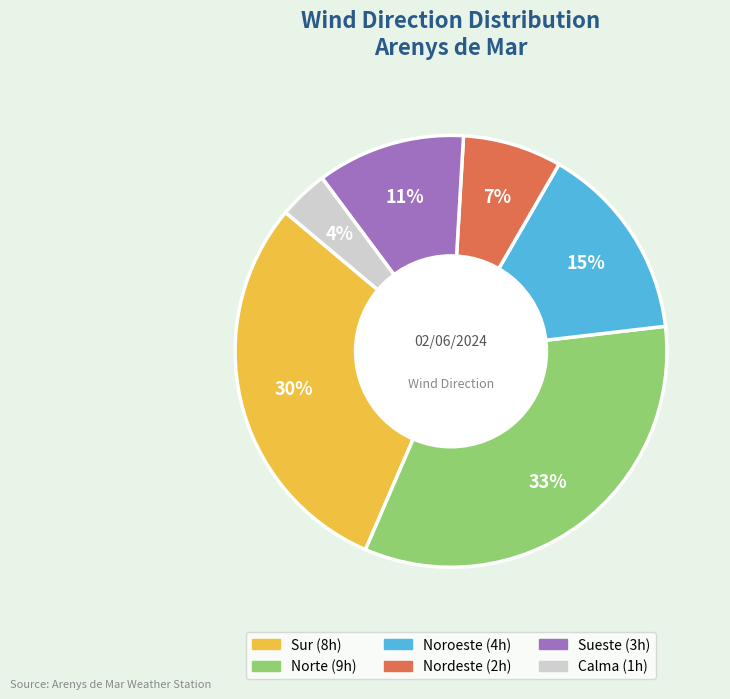

To the nearest percent, what is the average slice percentage?

17%